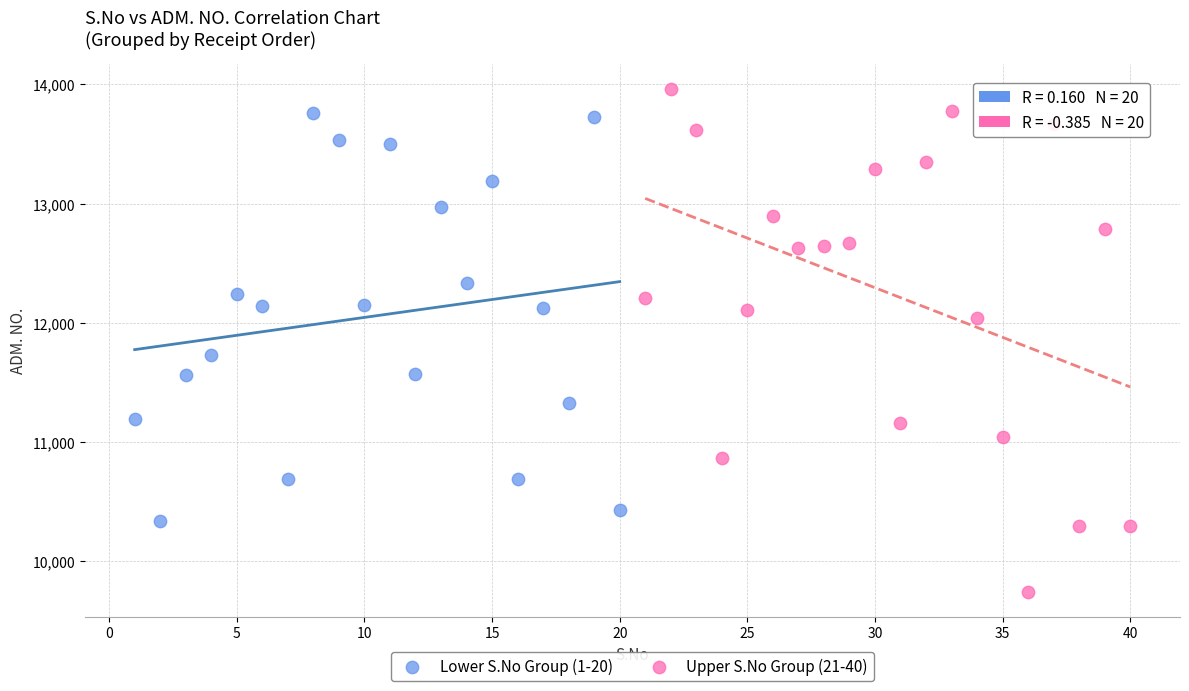

Which series contains the lowest Y value?

Upper S.No Group (21-40)